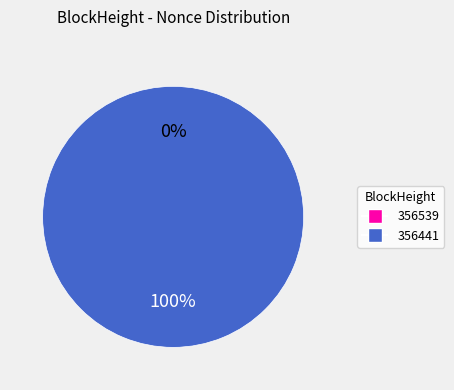

What is the change in value from 356539 to 356441?

+13052